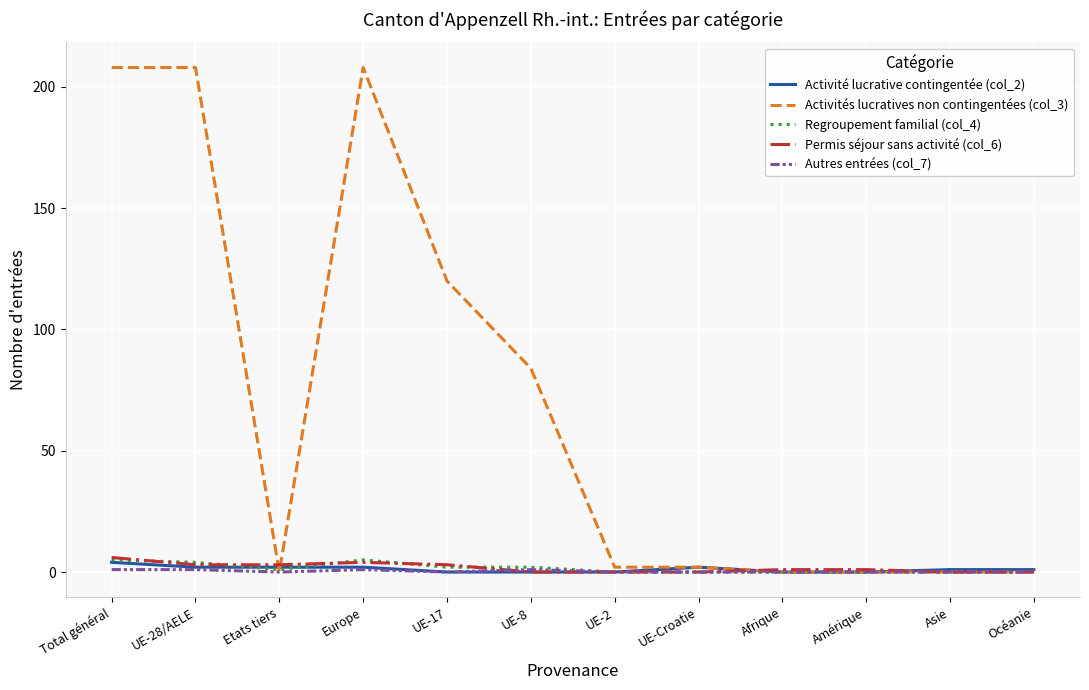

Reading left to right, list all the values displayed in this chart.

Activité lucrative contingentée (col_2): 4	2	2	2	0	0	0	2	0	0	1	1
Activités lucratives non contingentées (col_3): 208	208	0	208	120	84	2	2	0	0	0	0
Regroupement familial (col_4): 5	4	1	5	2	2	0	0	0	0	0	0
Permis séjour sans activité (col_6): 6	3	3	4	3	0	0	0	1	1	0	0
Autres entrées (col_7): 1	1	0	1	0	1	0	0	0	0	0	0